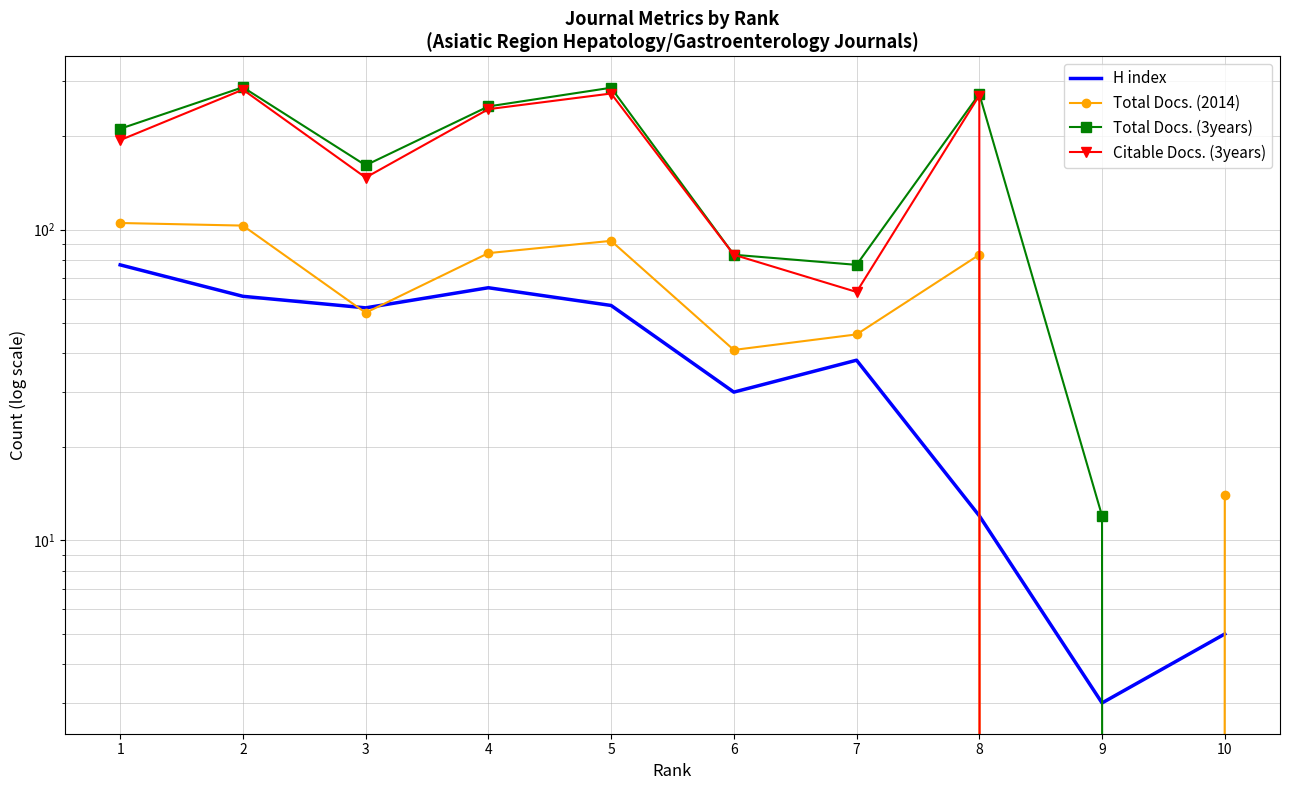

The value of Citable Docs. (3years) at 4 is 244. True or false?

True